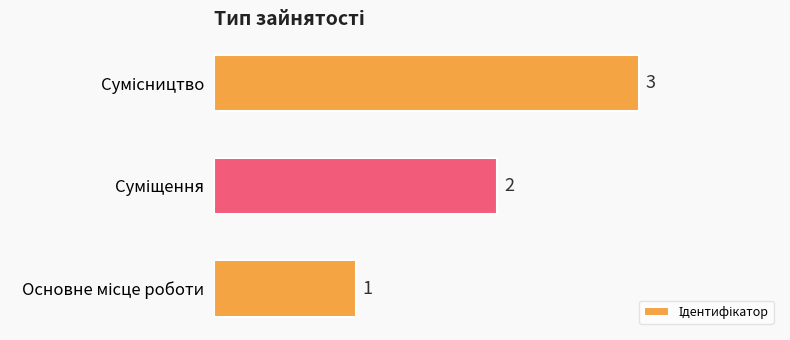

Count the values in the range 1 to 3.

3